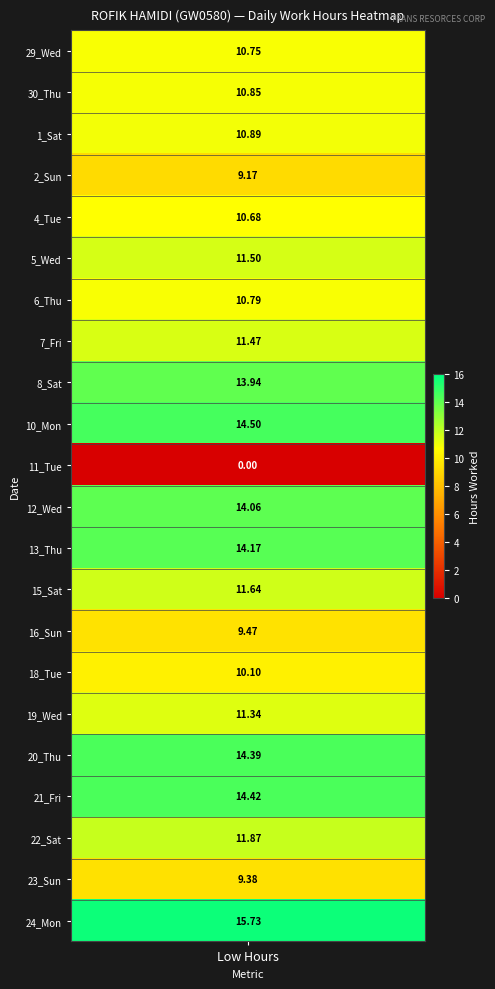

Between 1 and 4, which is larger?

1